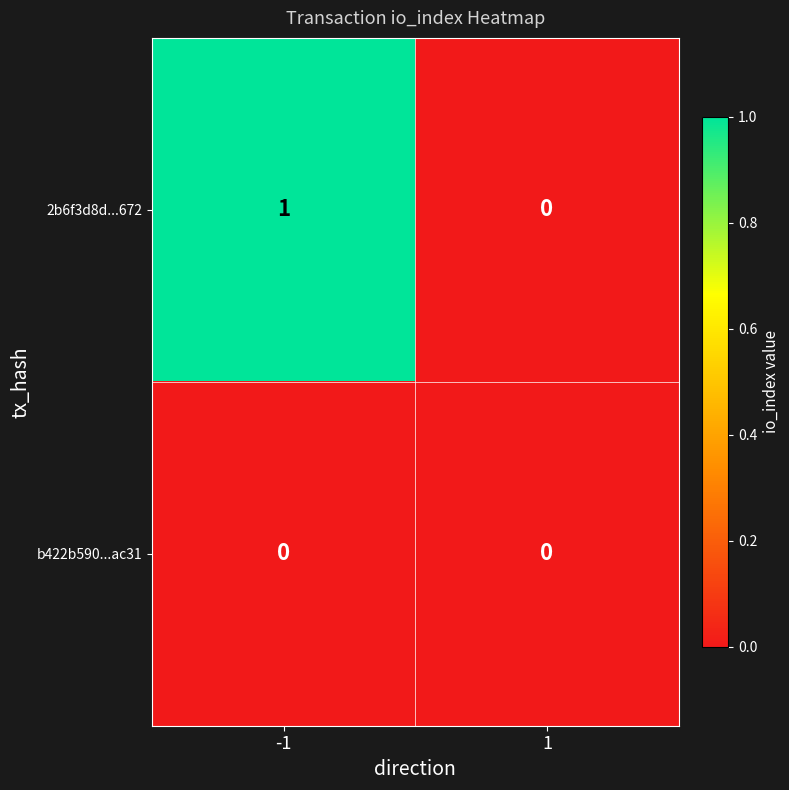

Which series has the largest range (max minus min)?

2b6f3d8d...672